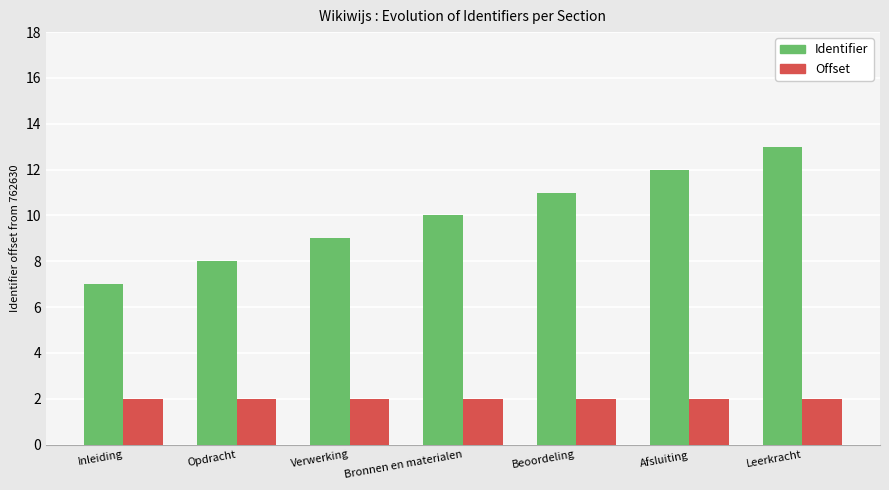

Read the Identifier value at Leerkracht.

13